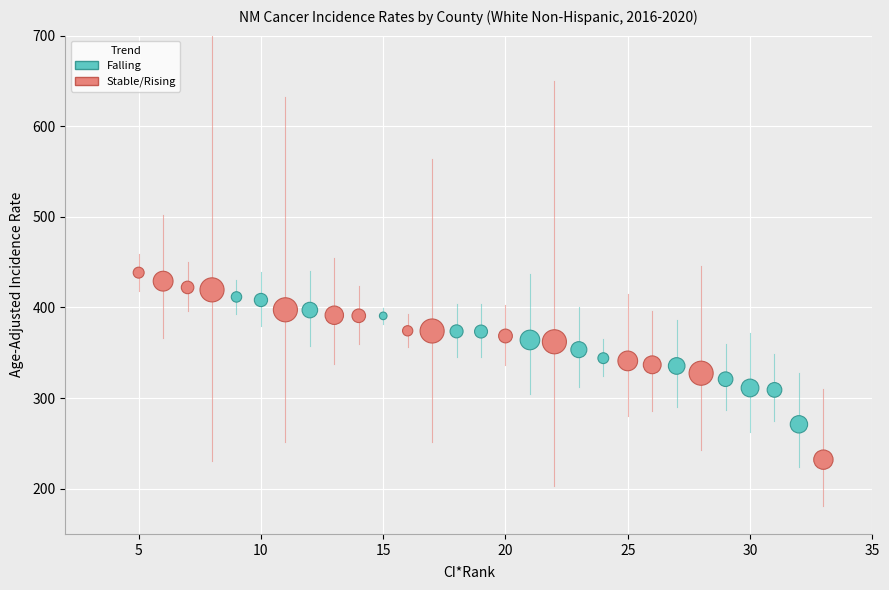

Which series reaches the maximum Y coordinate?

Stable/Rising